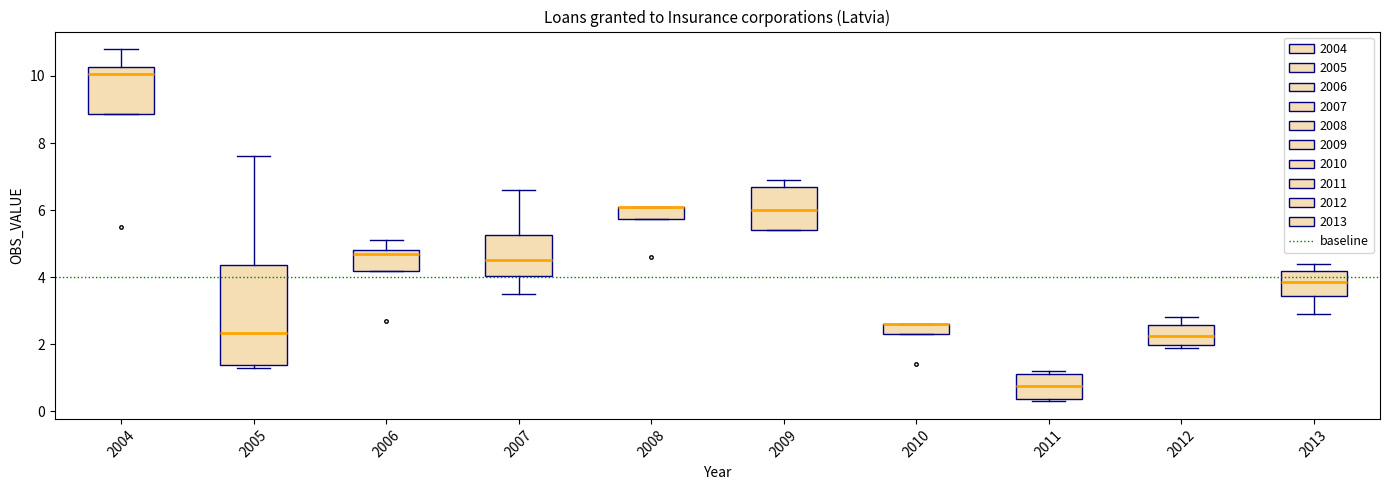

Reading left to right, transcribe this box plot: for each box, give where its median line is, the range the box spans, and where its two whiskers end, as read against the y-axis. The values are not printed on the chart, so give them approximately, as read against the axis.

2004: median 10.0, box 8.8 to 10.2, whiskers 8.8 to 10.8
2005: median 2.4, box 1.4 to 4.4, whiskers 1.4 (just below the box's lower edge) to 7.6
2006: median 4.8 (just below the box's upper edge), box 4.2 to 4.8, whiskers 4.2 to 5.2
2007: median 4.6, box 4.0 to 5.2, whiskers 3.6 to 6.6
2008: median 6.2 (drawn on the box's upper edge), box 5.8 to 6.2, whiskers 5.8 to 6.2
2009: median 6.0, box 5.4 to 6.6, whiskers 5.4 to 7.0
2010: median 2.6 (drawn on the box's upper edge), box 2.4 to 2.6, whiskers 2.4 to 2.6
2011: median 0.8, box 0.4 to 1.2, whiskers 0.4 (just below the box's lower edge) to 1.2 (just above the box's upper edge)
2012: median 2.2, box 2.0 to 2.6, whiskers 2.0 (just below the box's lower edge) to 2.8
2013: median 3.8, box 3.4 to 4.2, whiskers 3.0 to 4.4